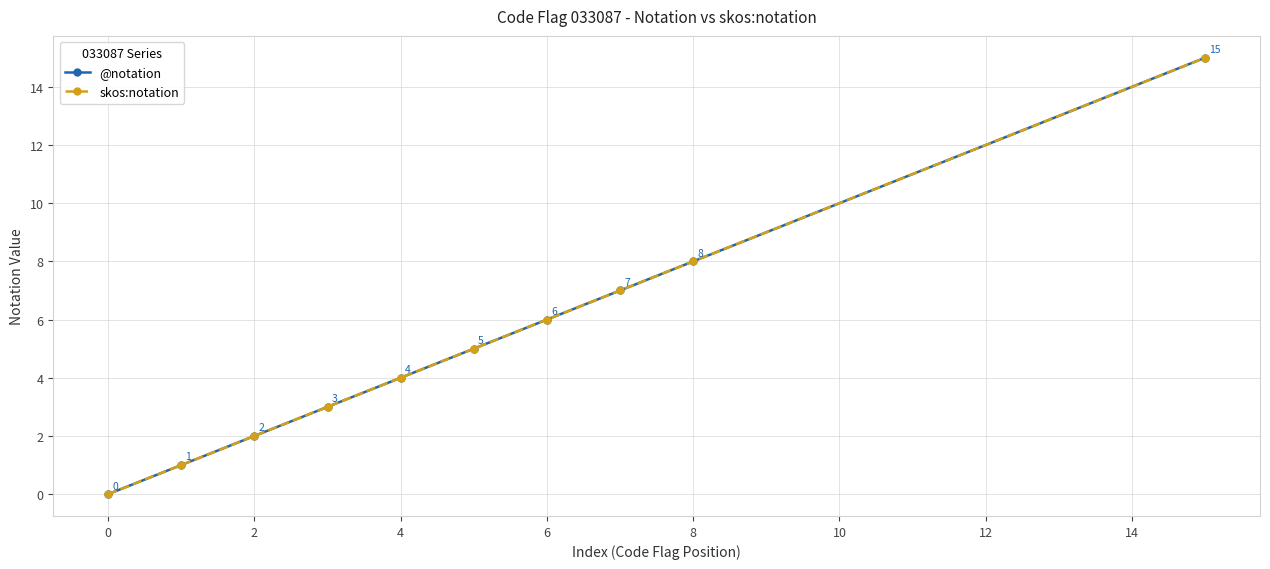

Is this an area chart (filled region under the line)?

No